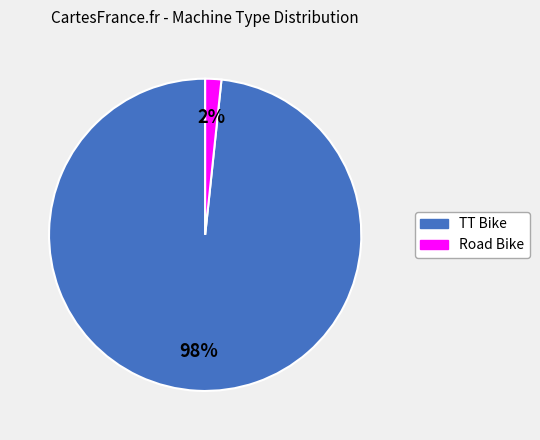

Rank the categories by value from lowest to highest.

Road Bike, TT Bike